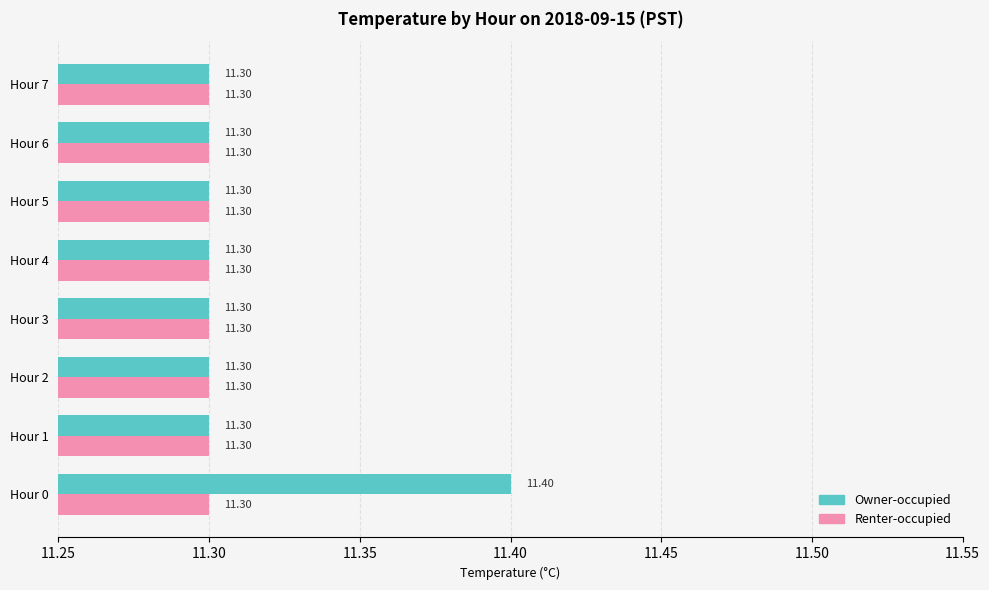

What is the total value across all series at Hour 6?

22.6